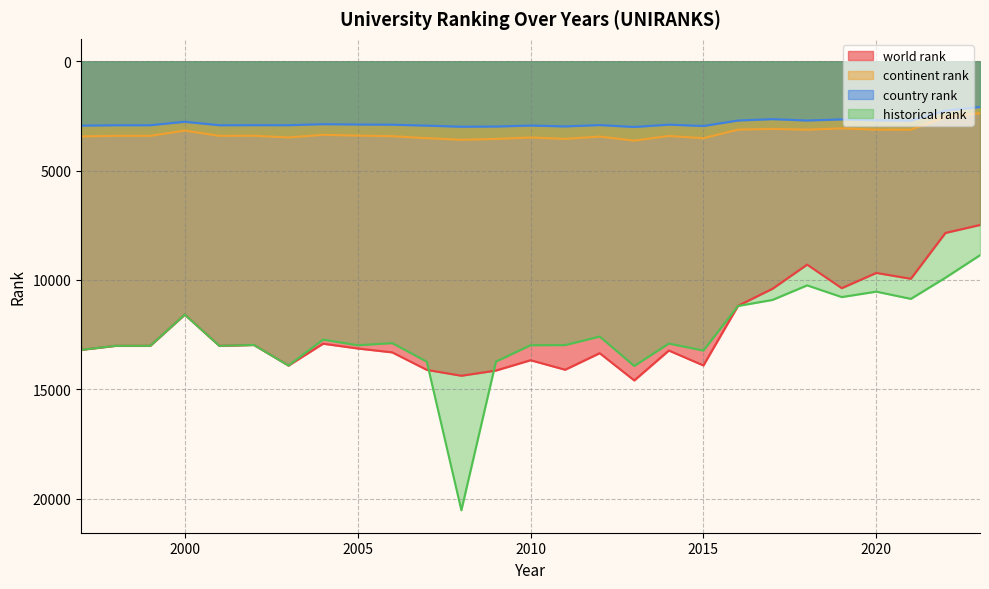

What are all the series names shown in the legend?

world rank, continent rank, country rank, historical rank